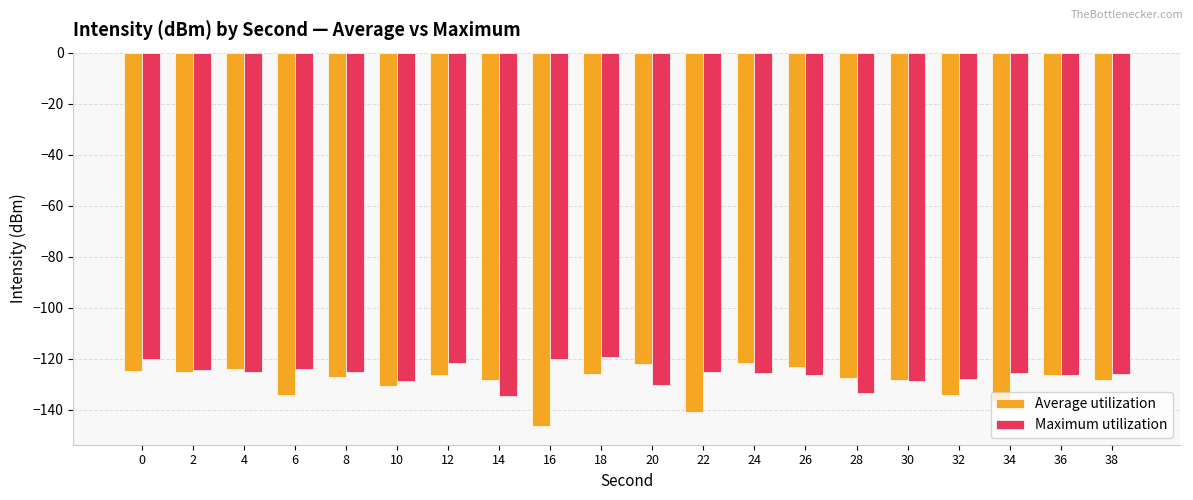

What are all the series names shown in the legend?

Average utilization, Maximum utilization